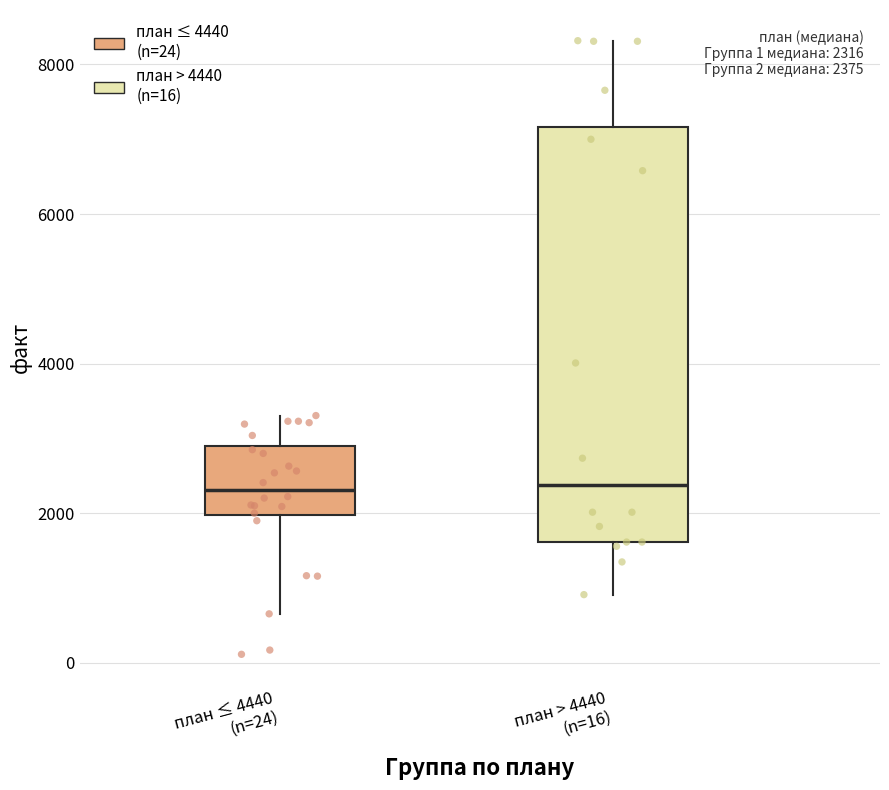

Which box is the tallest, from its lower edge to its upper edge?

план > 4440 (n=16)